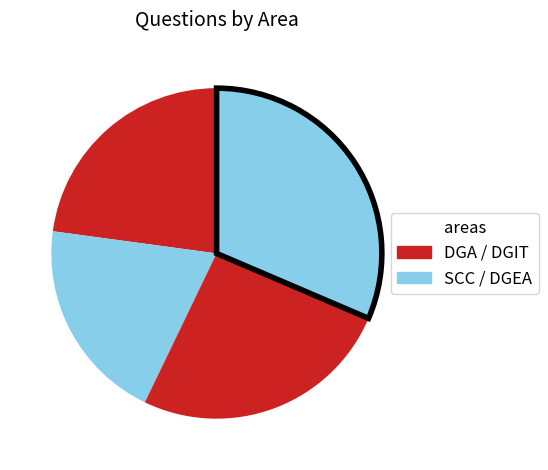

Count the number of slices in the pie.

4